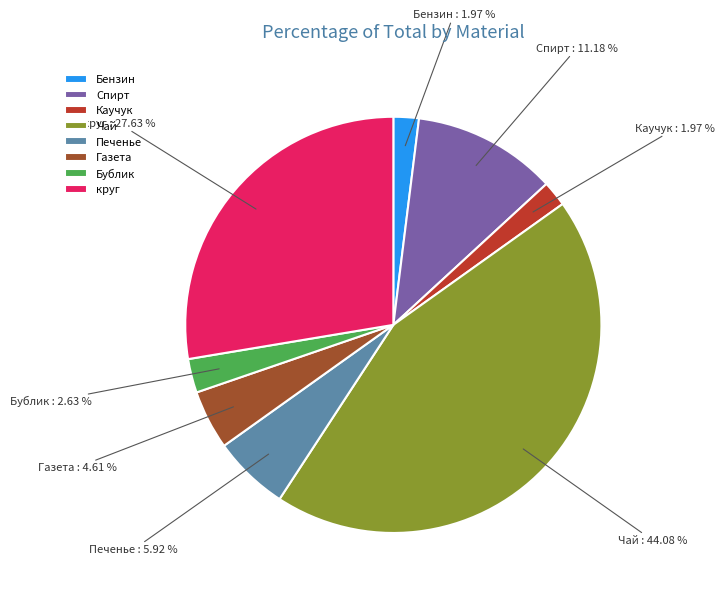

Between круг and Бензин, which is larger?

круг